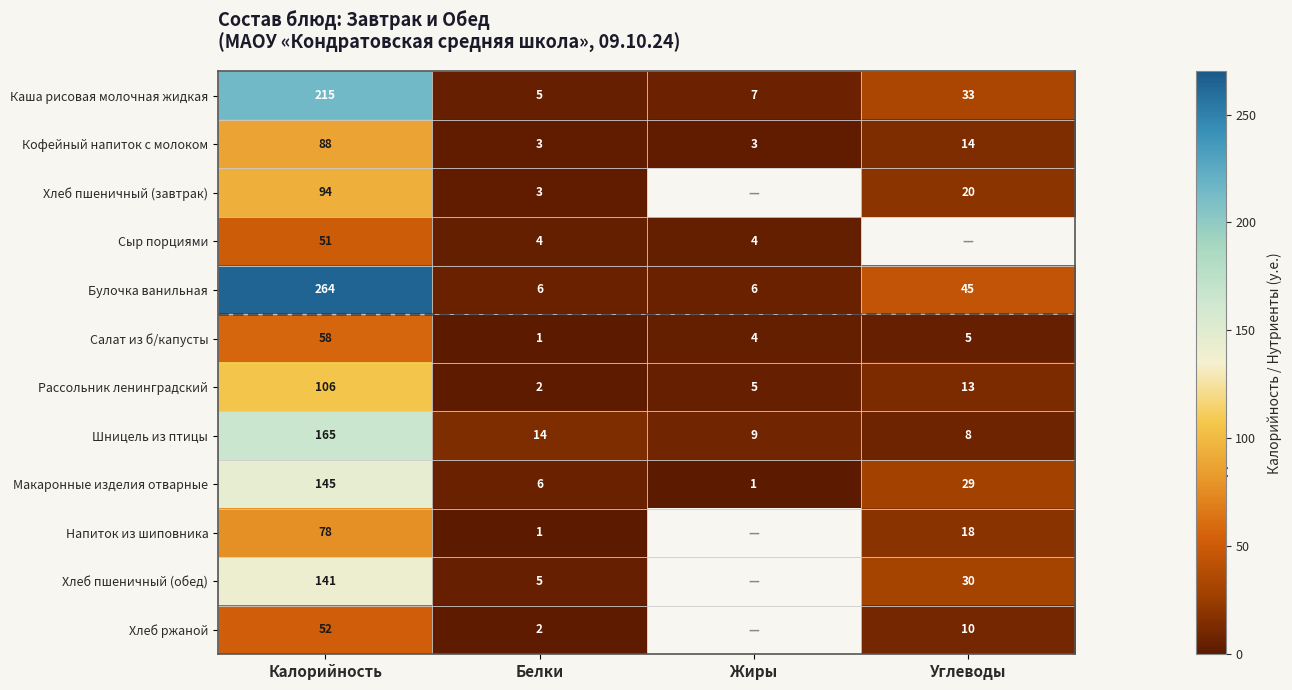

At which label does Шницель из птицы reach its minimum?

Углеводы